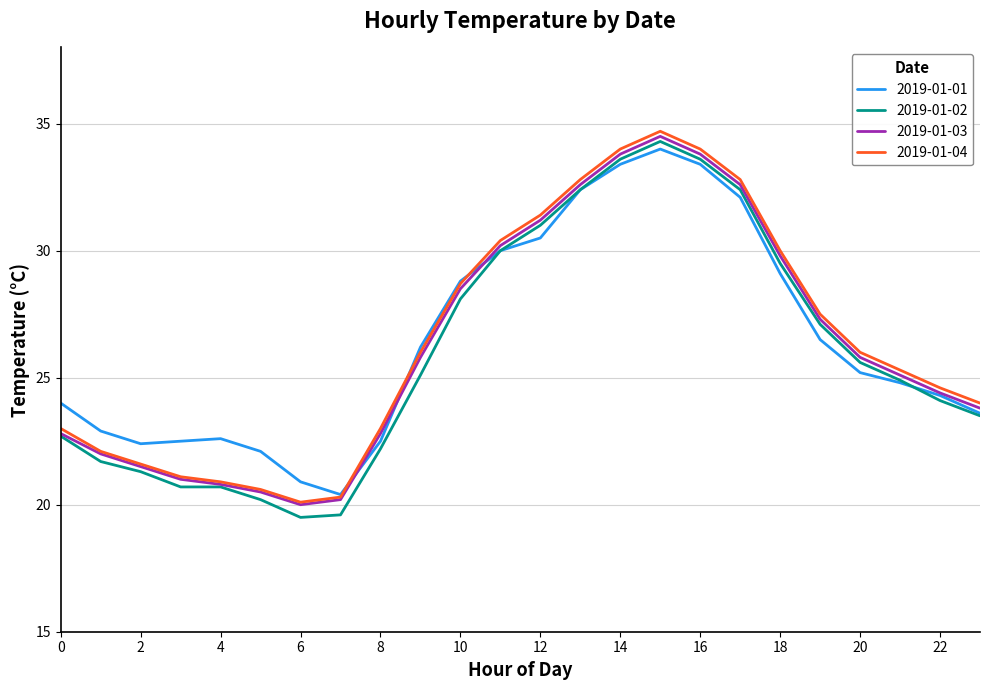

How many values in the 2019-01-04 series are below 26?

12